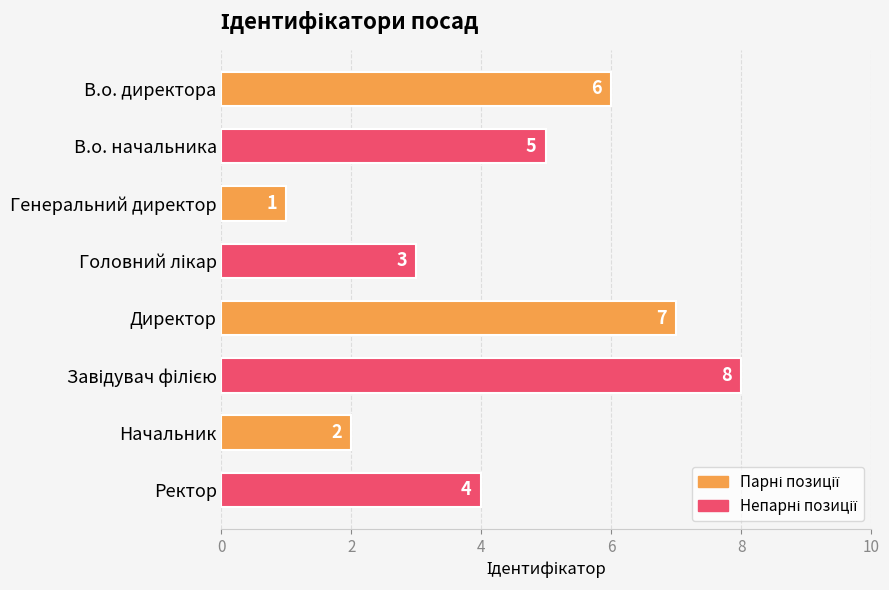

What is the sum of all values?

36